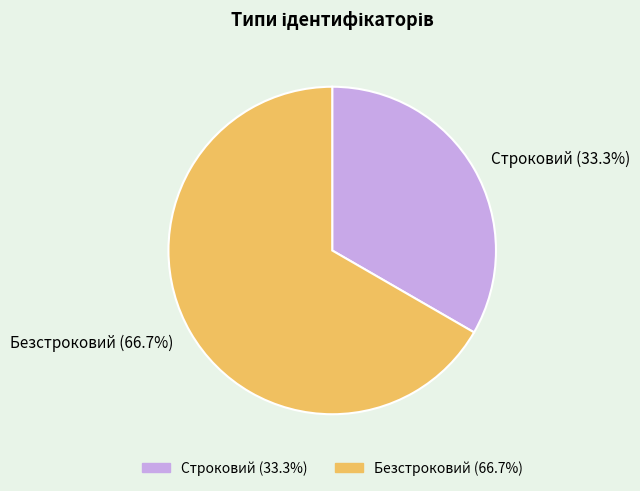

Count the number of slices in the pie.

2